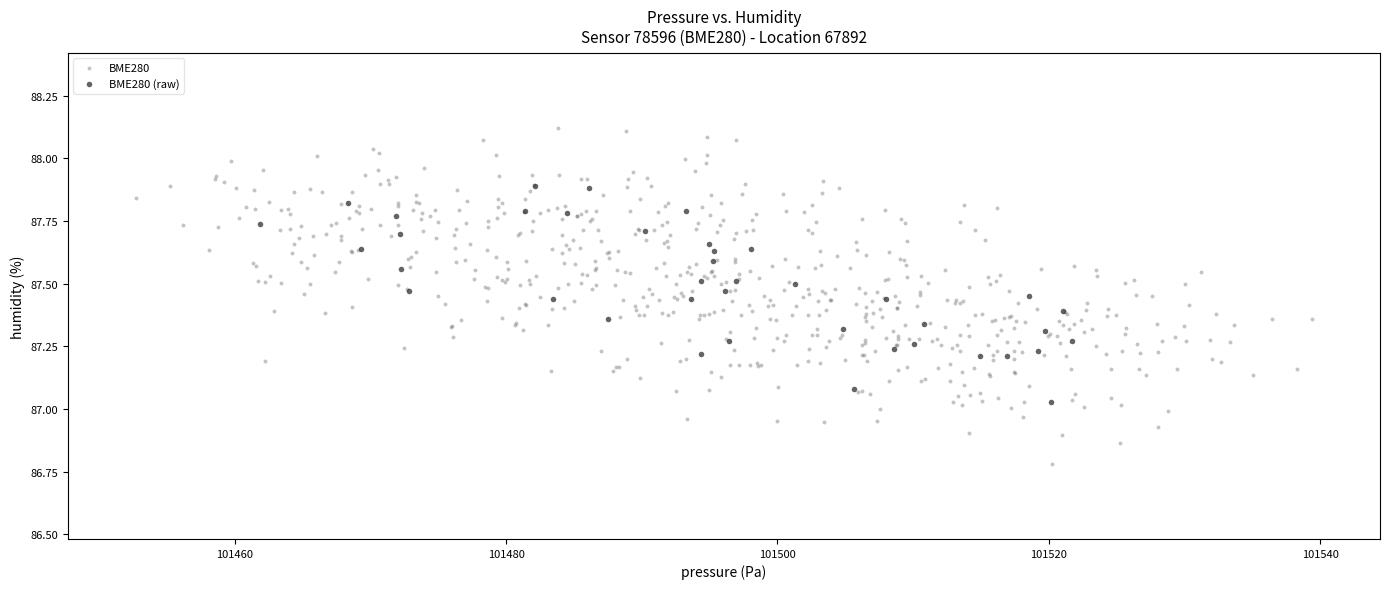

Which series has the largest Y range (max minus min)?

BME280